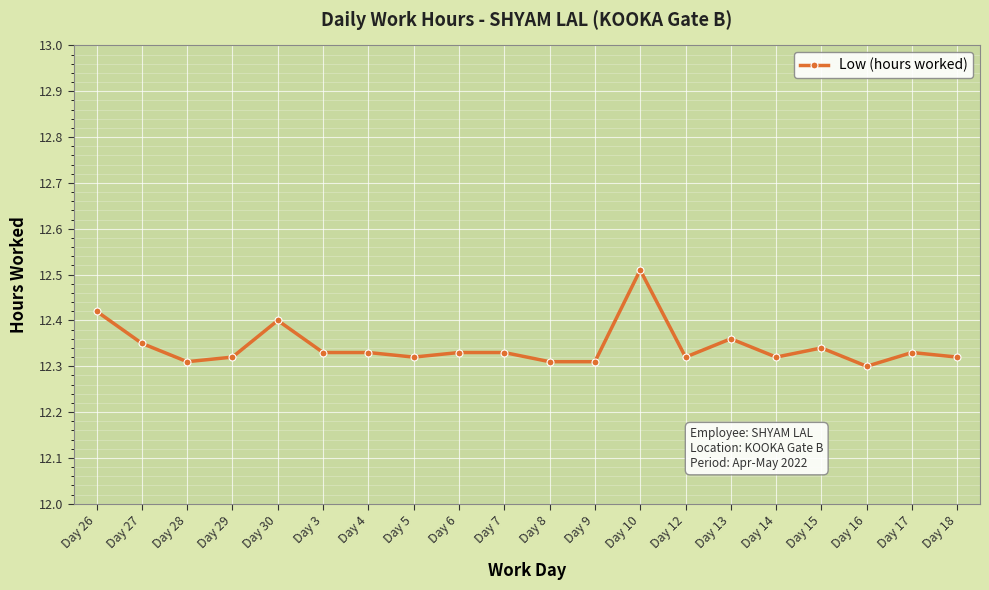

How many values are between 12 and 13?

20